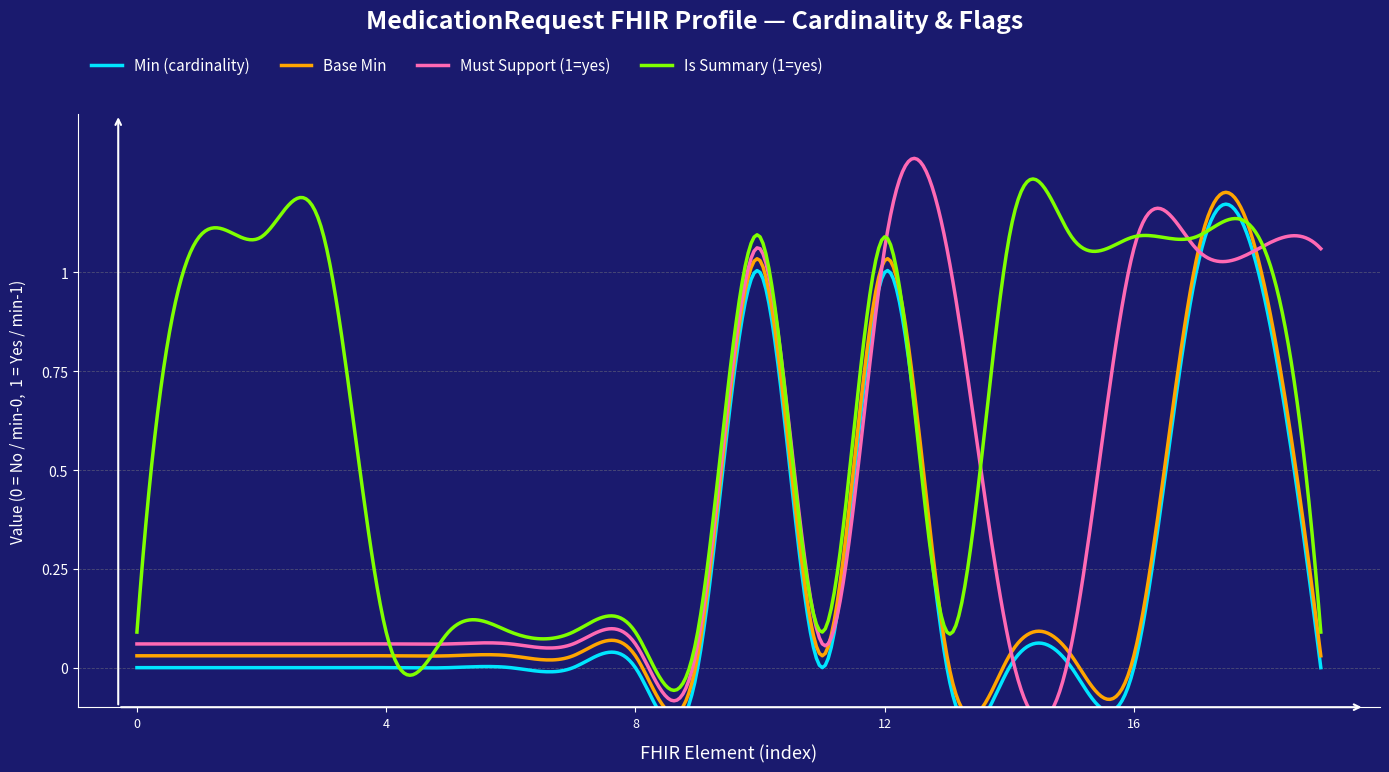

True or false: Min (cardinality) and Must Support (1=yes) cross at least once.

False